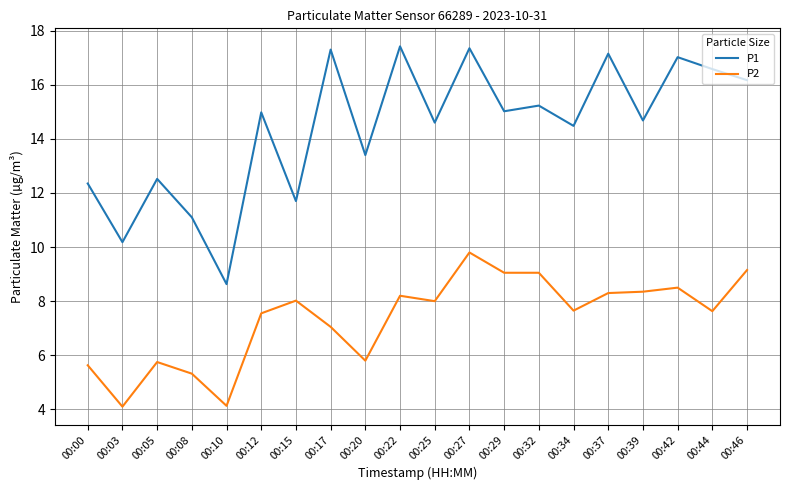

How many series are shown in this chart?

2